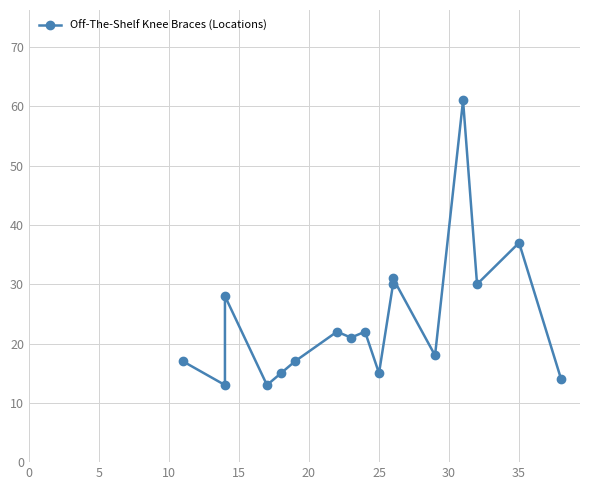

What is the change in value from 10 to 25?

-11